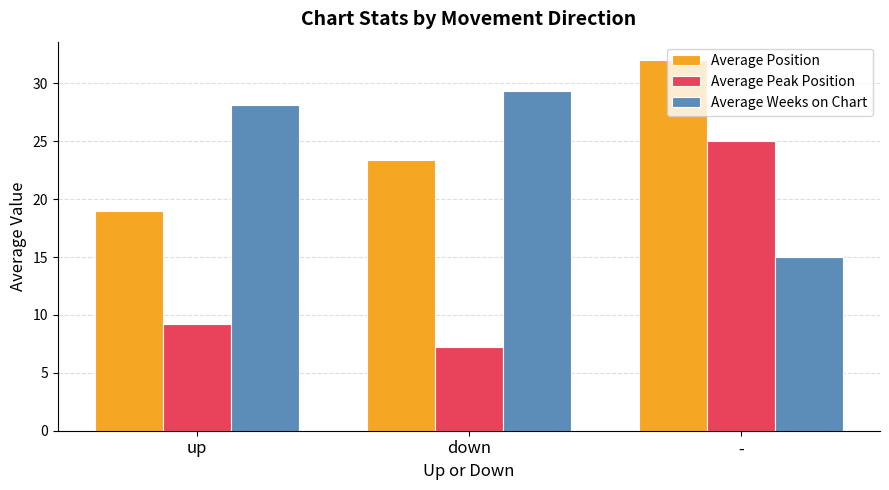

What is the highest value of the Average Position series?

32.0